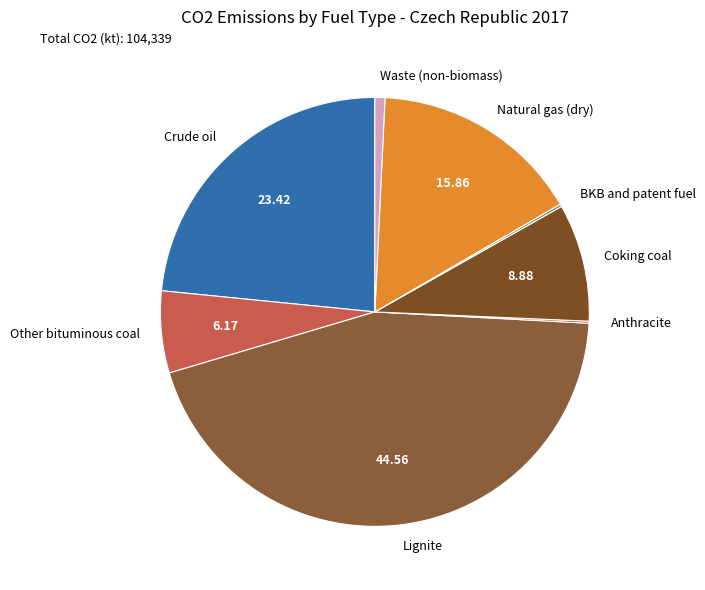

Does Lignite account for over 50% of the chart?

No